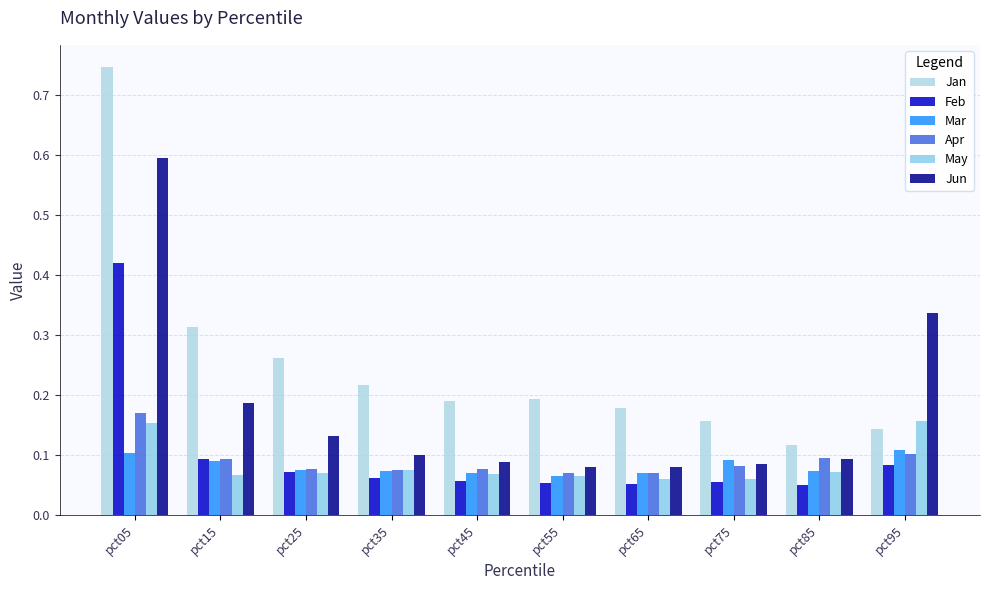

Are the bars horizontal?

No